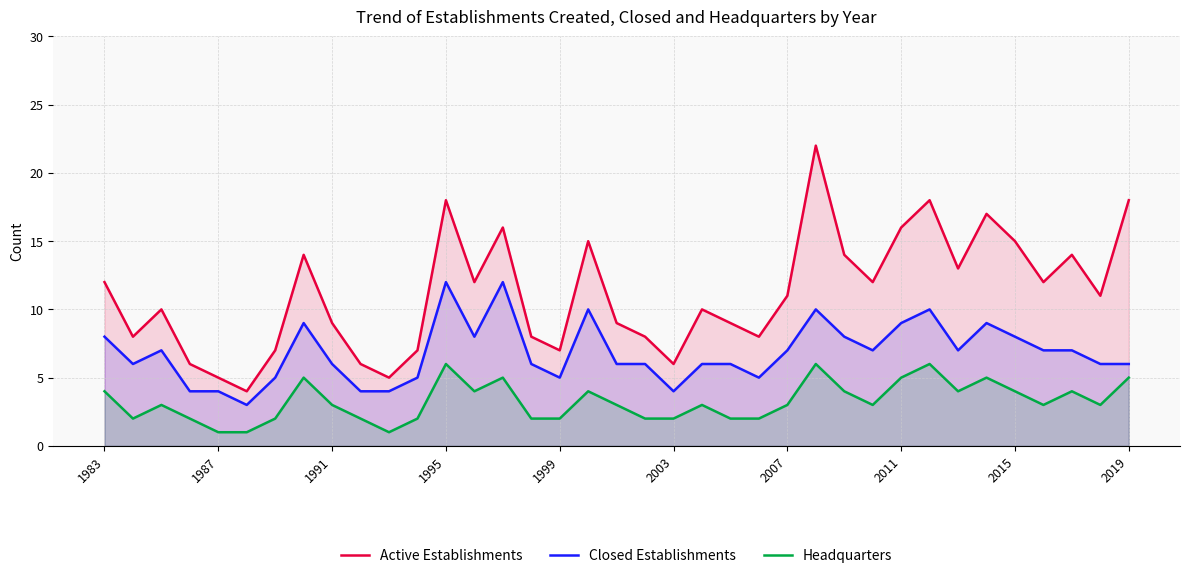

List the series in order of their peak value, lowest first.

Headquarters, Closed Establishments, Active Establishments